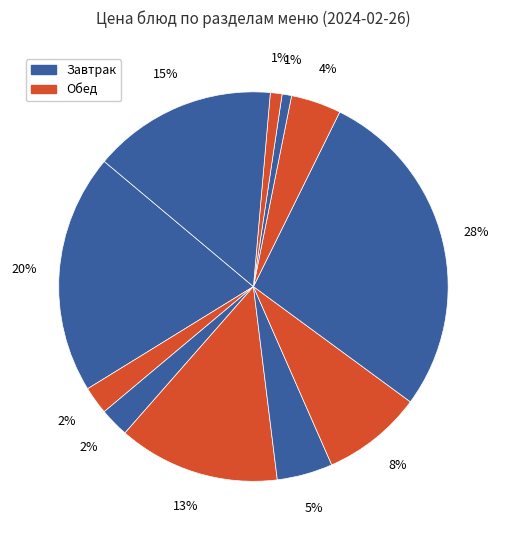

To the nearest percent, what is the difference between the largest and smallest slice percentages?

27%